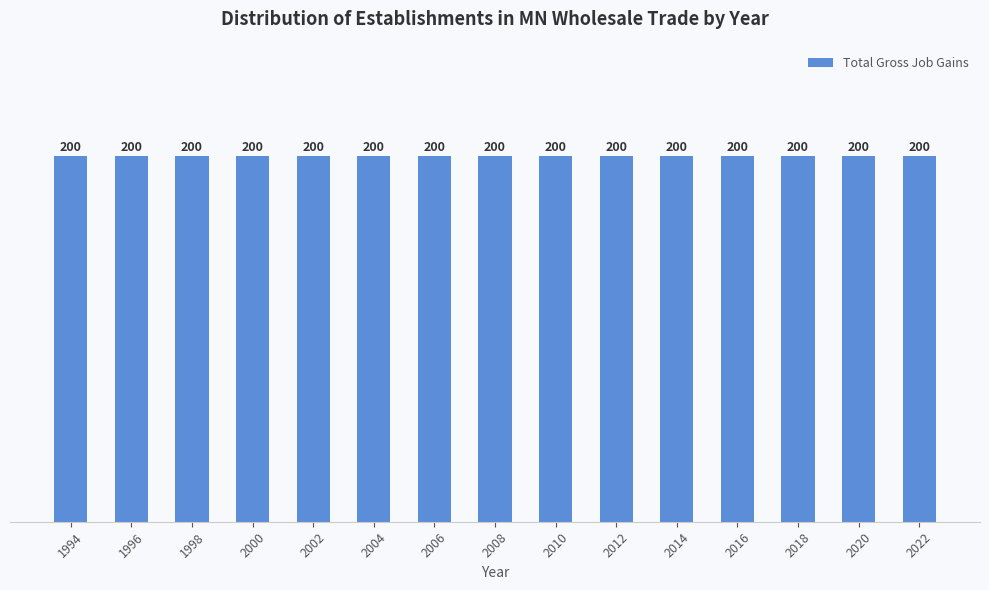

The value of Total Gross Job Gains at 2010 is 200. True or false?

True